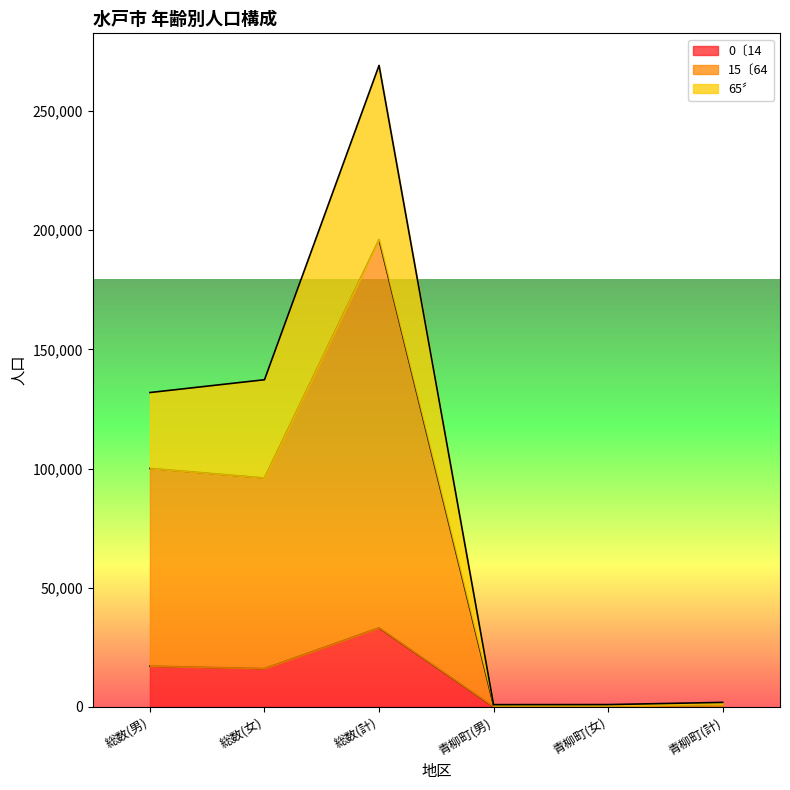

In 65〞, how many points are higher than both neighbors (excluding endpoints)?

1